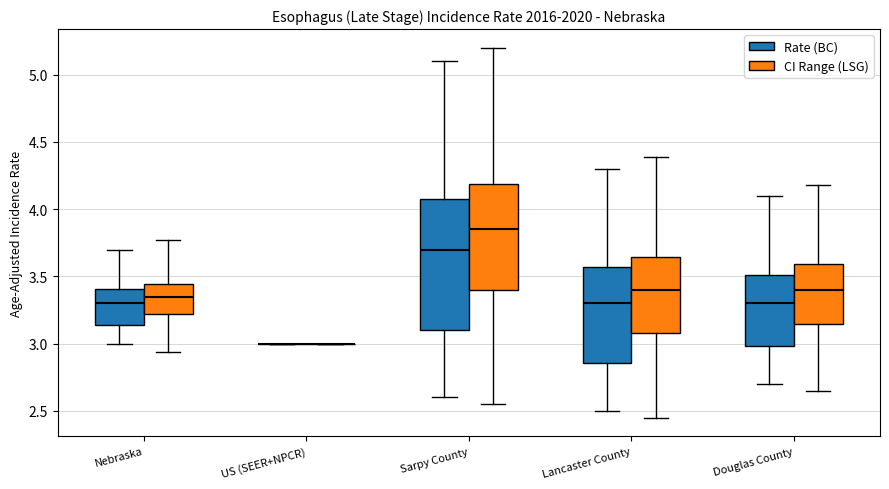

Comparing the boxes themselves (not the whiskers), which one is the tallest?

Sarpy County (Rate (BC))